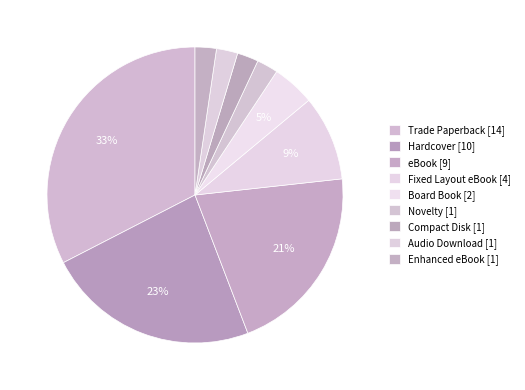

What portion of the pie excludes Compact Disk?

97.7%